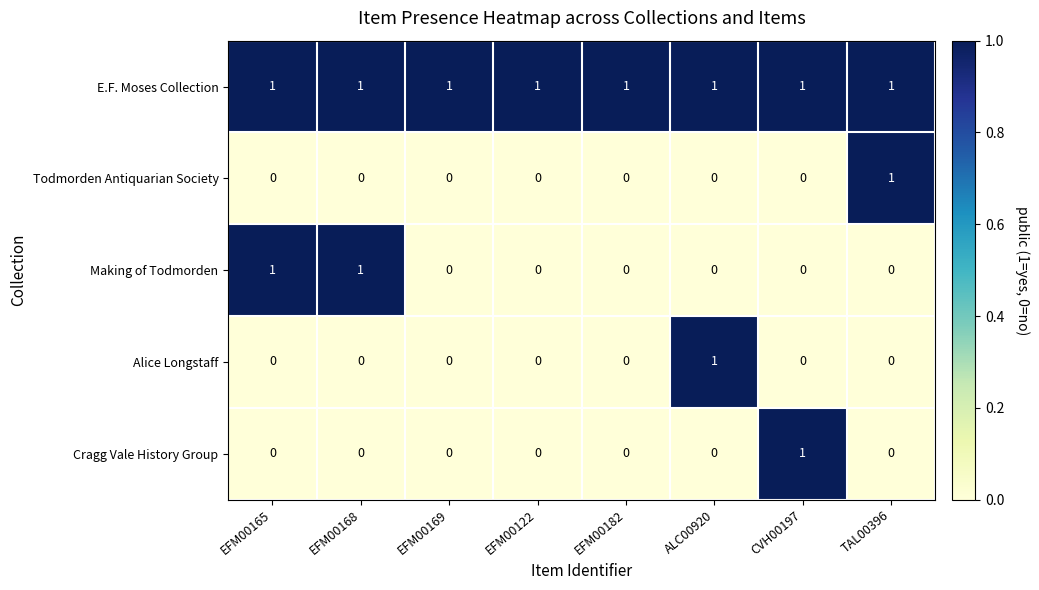

How many values in Making of Todmorden are above zero?

2